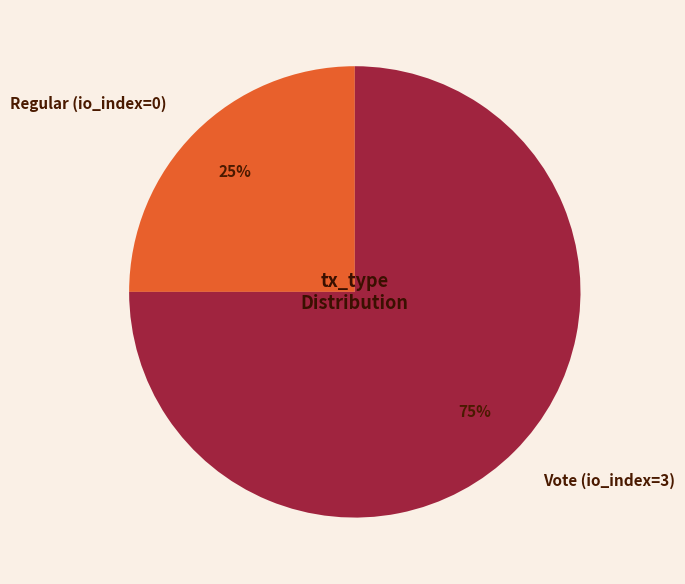

What percentage is the Vote (io_index=3) slice, to the nearest percent?

75%